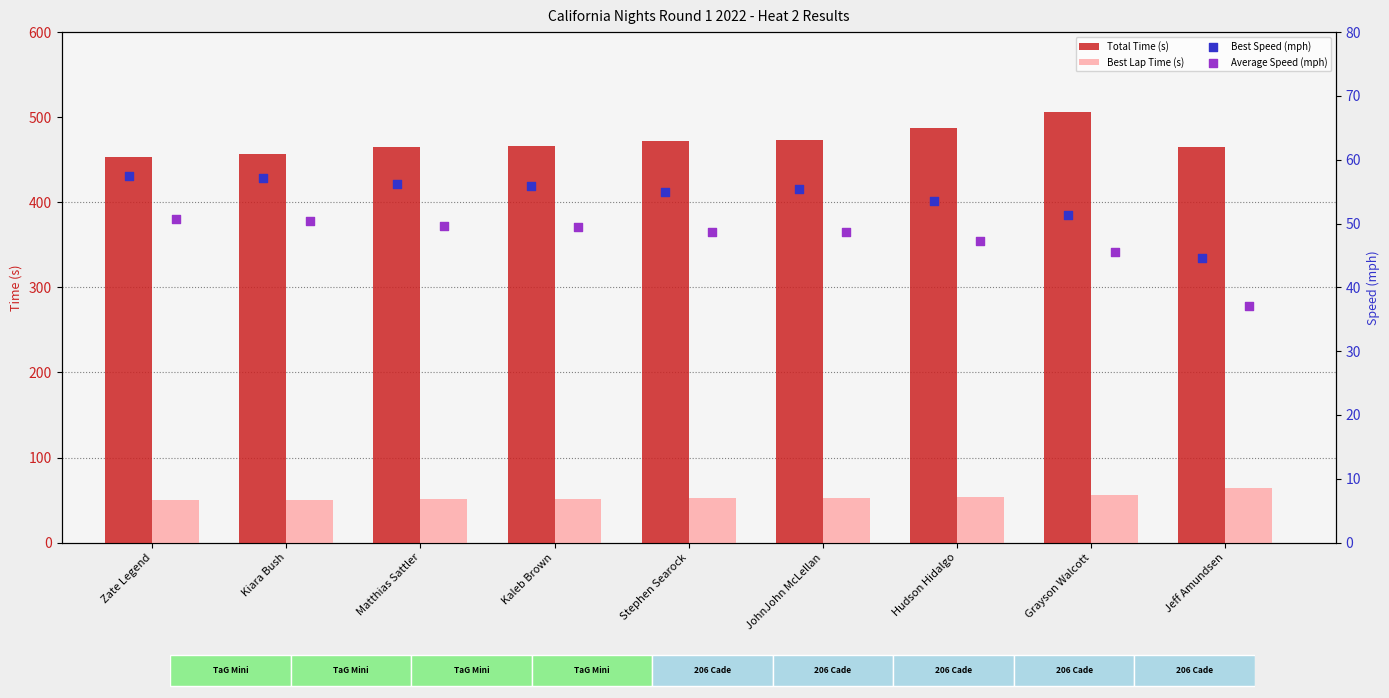

Is it true that Best Lap Time (s) equals 25.9 at Kaleb Brown?

False